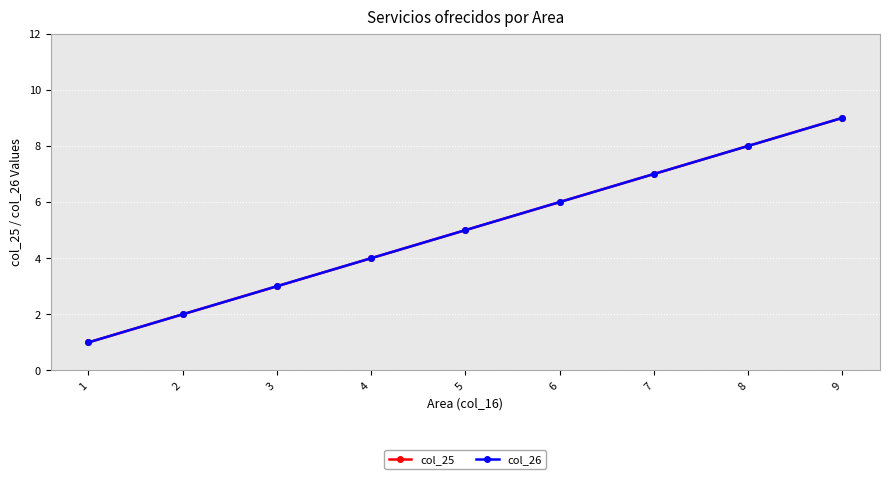

Reading left to right, transcribe all the data shown in this chart.

col_25: 1	2	3	4	5	6	7	8	9
col_26: 1	2	3	4	5	6	7	8	9